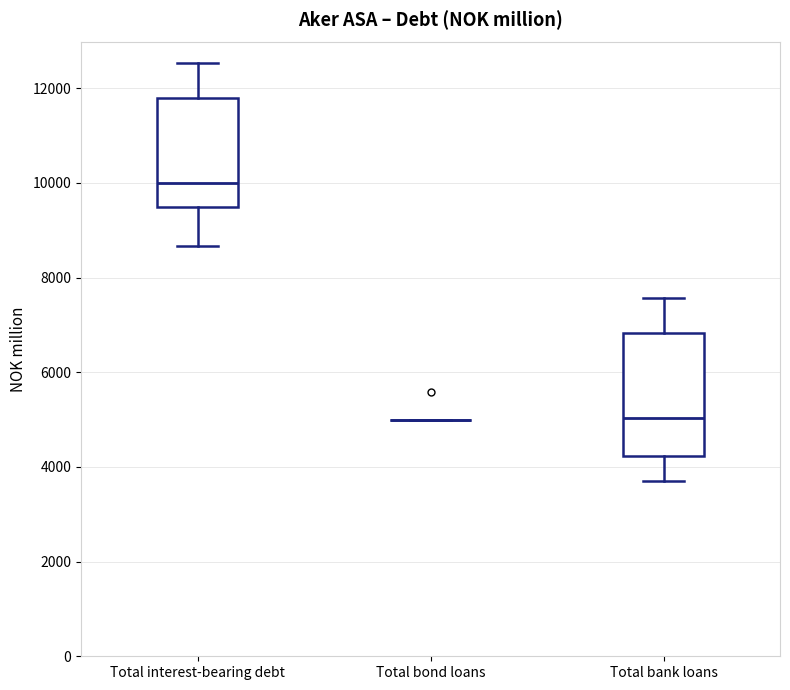

Which box is the tallest, from its lower edge to its upper edge?

Total bank loans